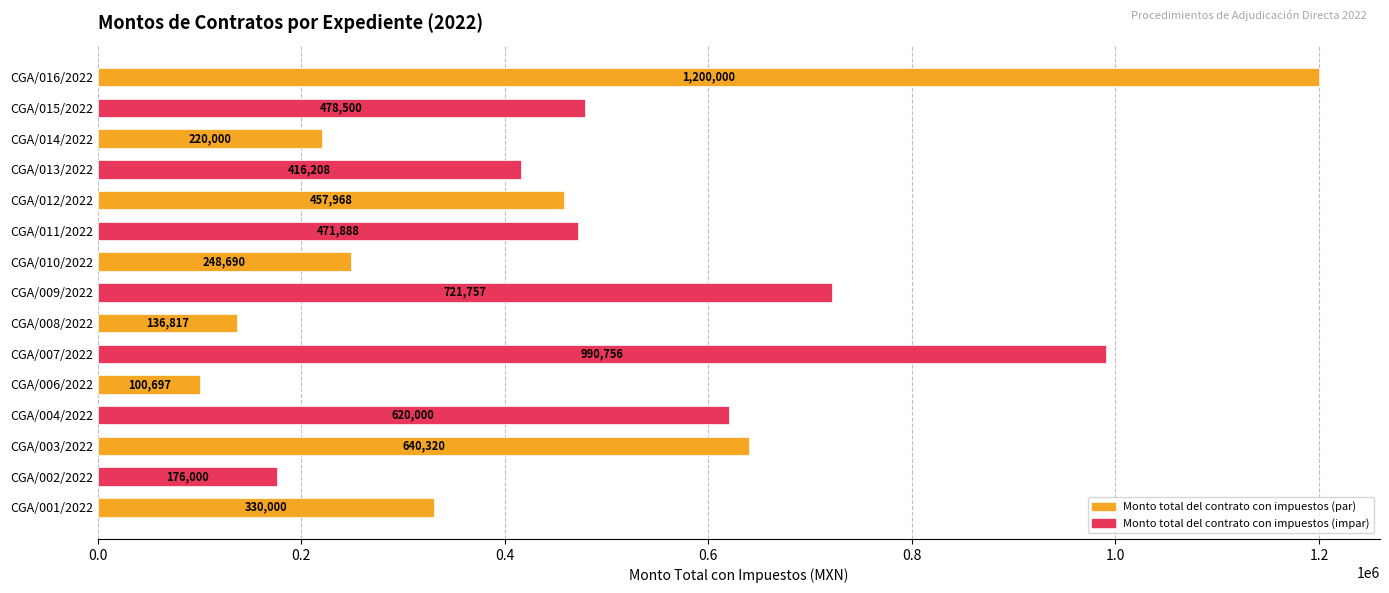

At which category does the chart reach its peak across all series?

CGA/016/2022